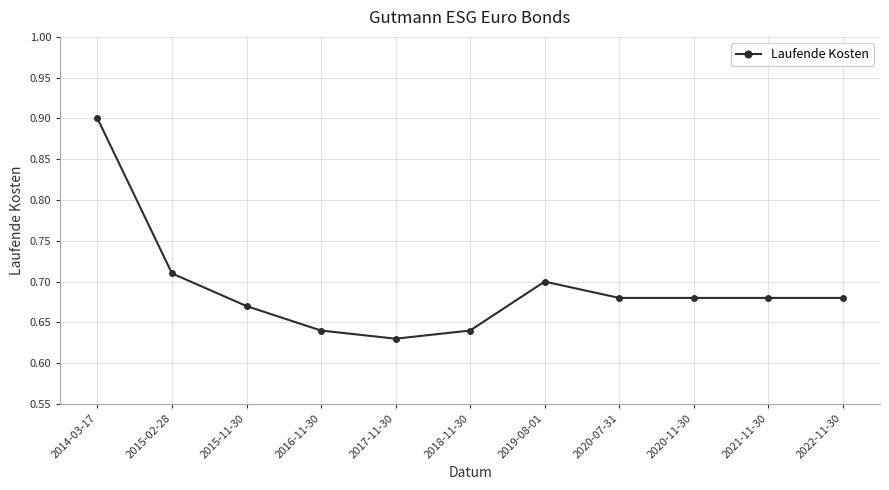

True or false: the data has more than 2 interior local peaks.

False